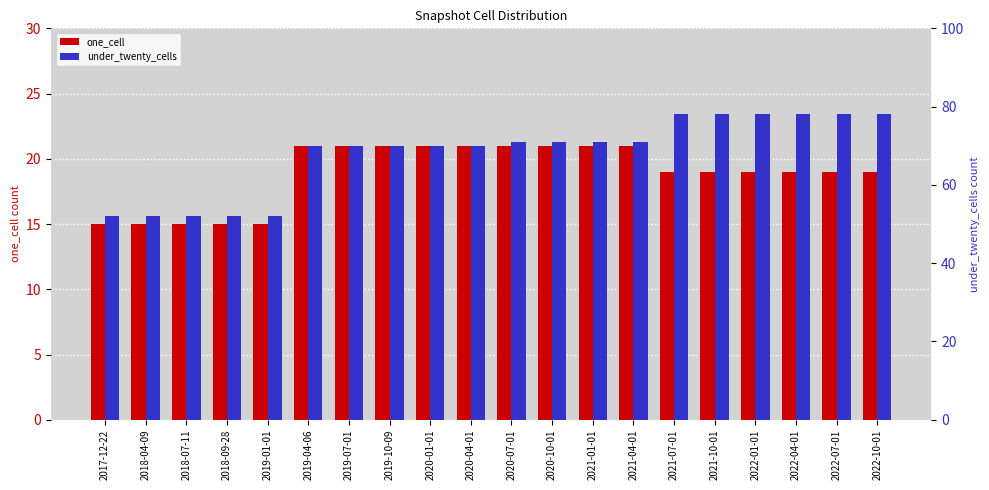

What position from the right is 2021-10-01?

5